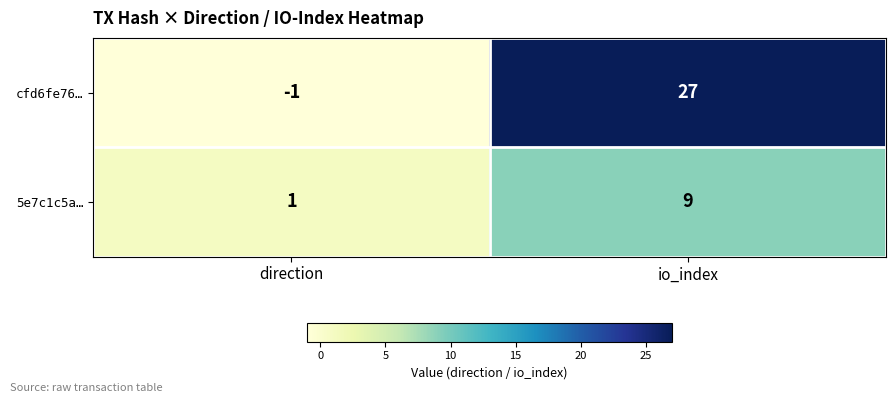

What is the difference between the maximum and minimum values in the 5e7c1c5a… series?

8